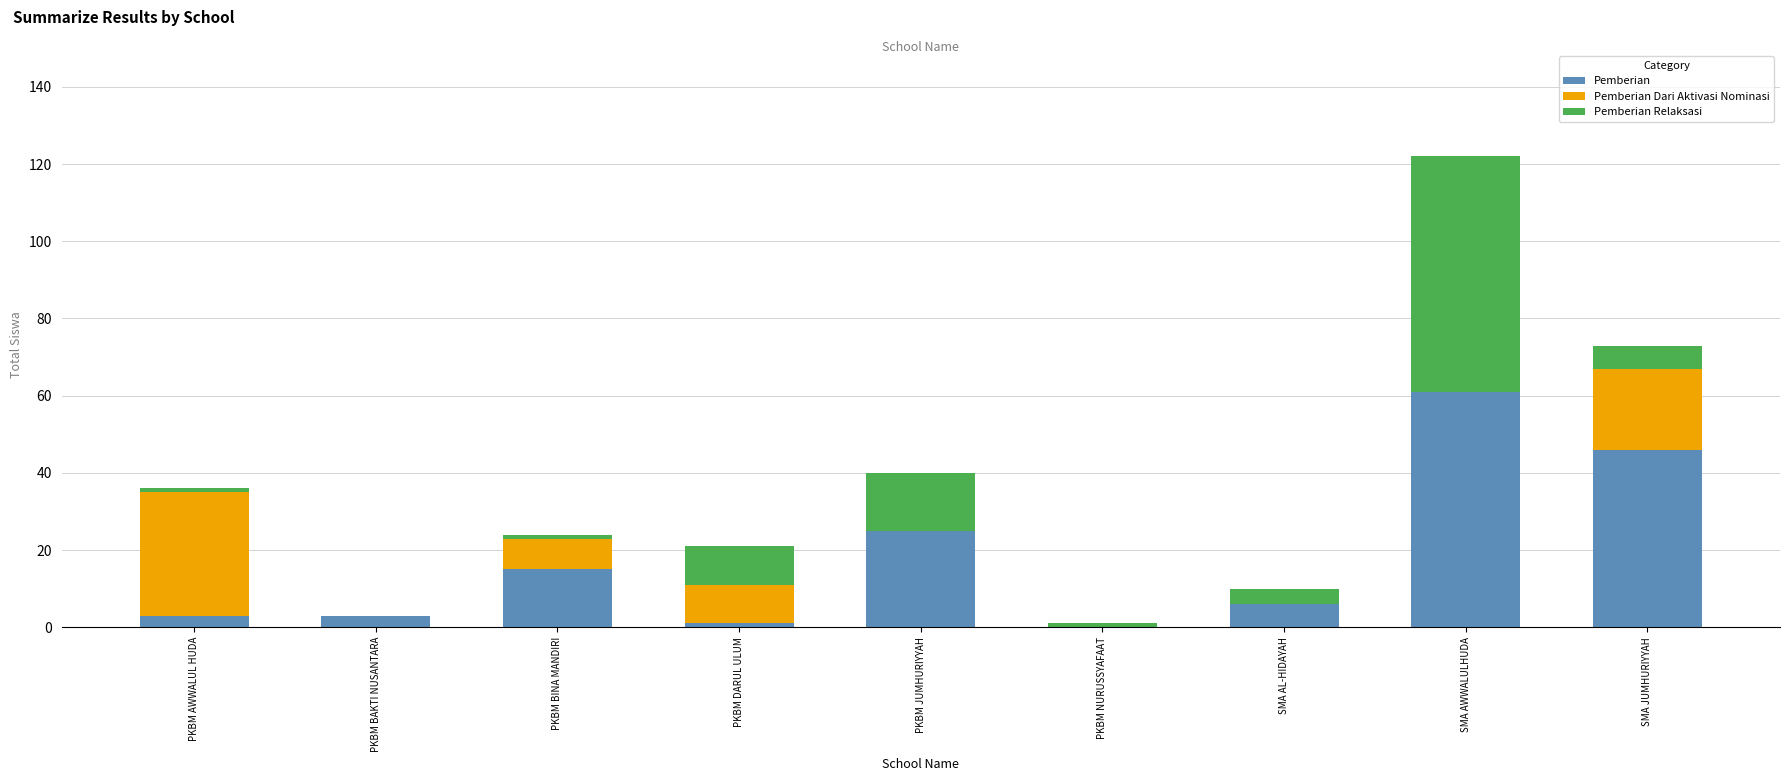

At which category is the sum across all series the highest?

SMA AWWALULHUDA